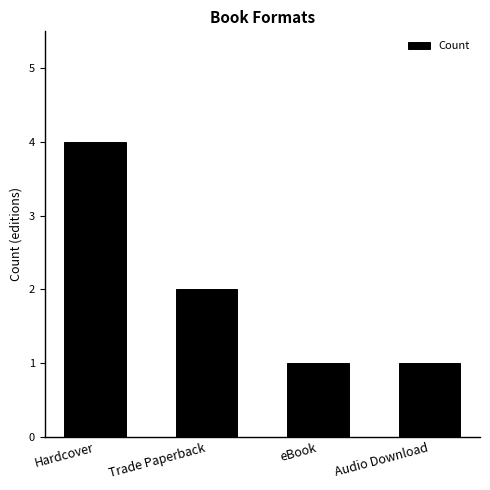

Count the number of data series in this chart.

1